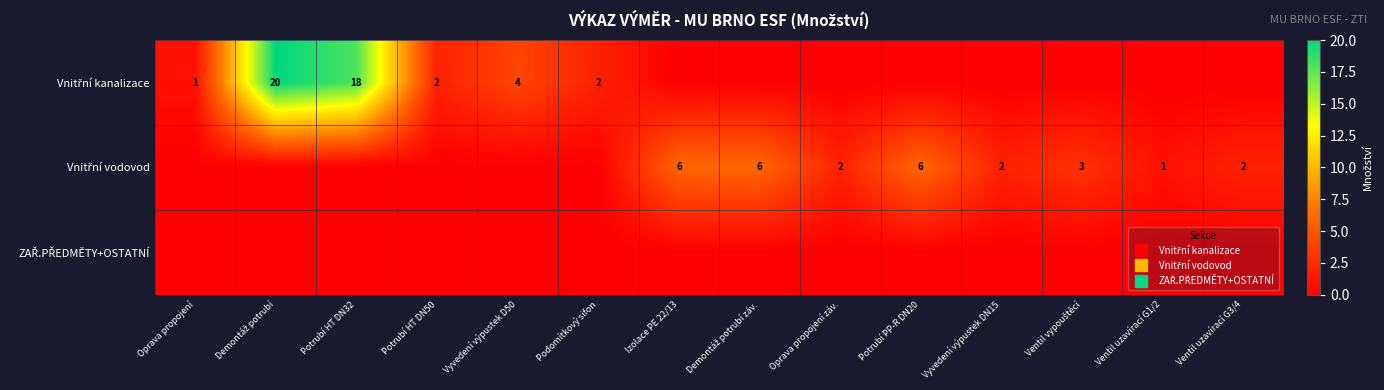

Is it true that Vnitřní vodovod equals 3 at Potrubí HT DN50?

False